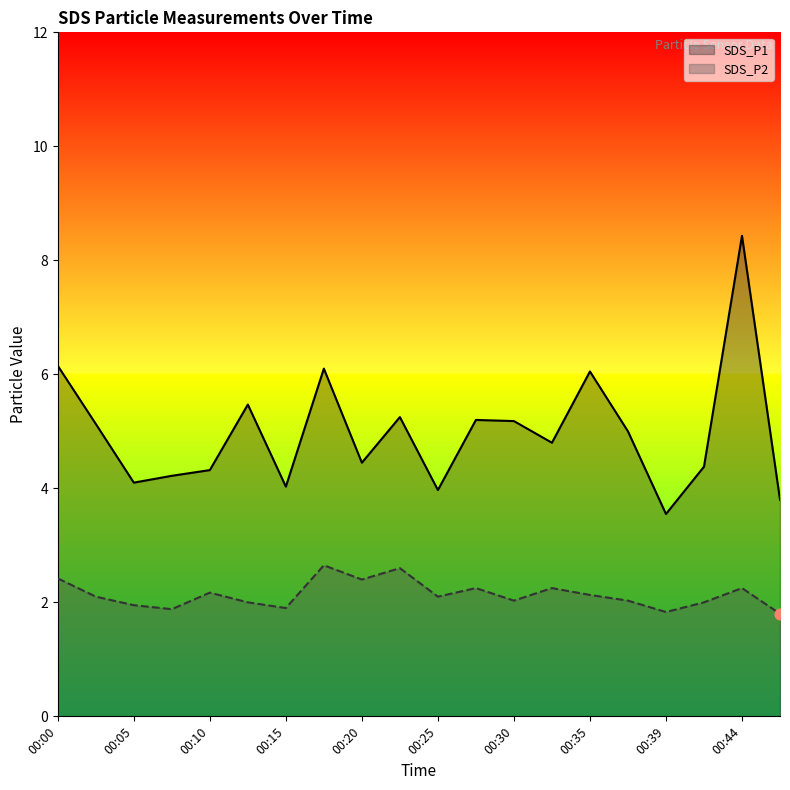

At how many categories does at least one series exceed 3?

20